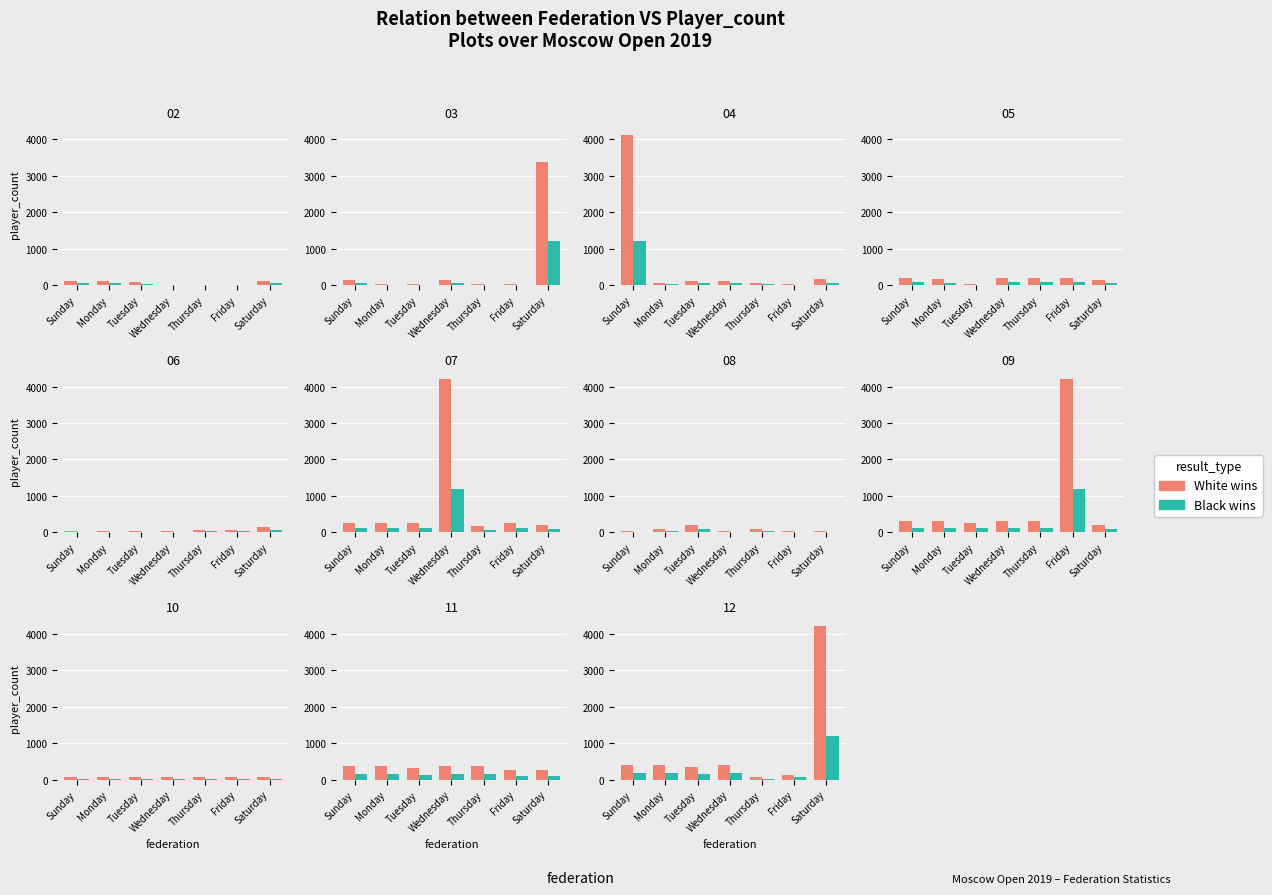

What is the spread (max minus min) of values at Wednesday?

240